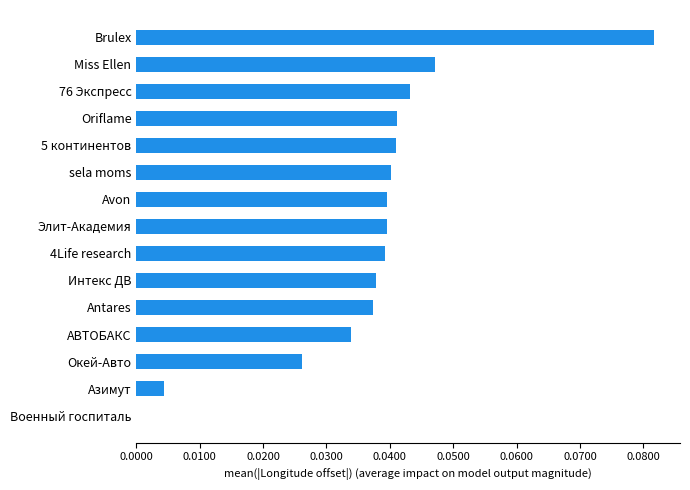

Which category has the highest value across all series?

Brulex